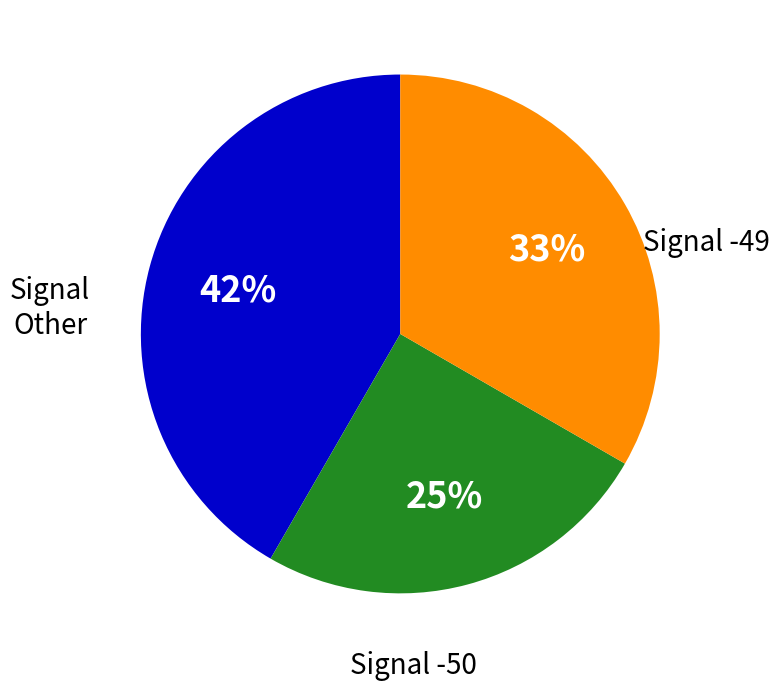

To the nearest percent, what is the average slice percentage?

33%